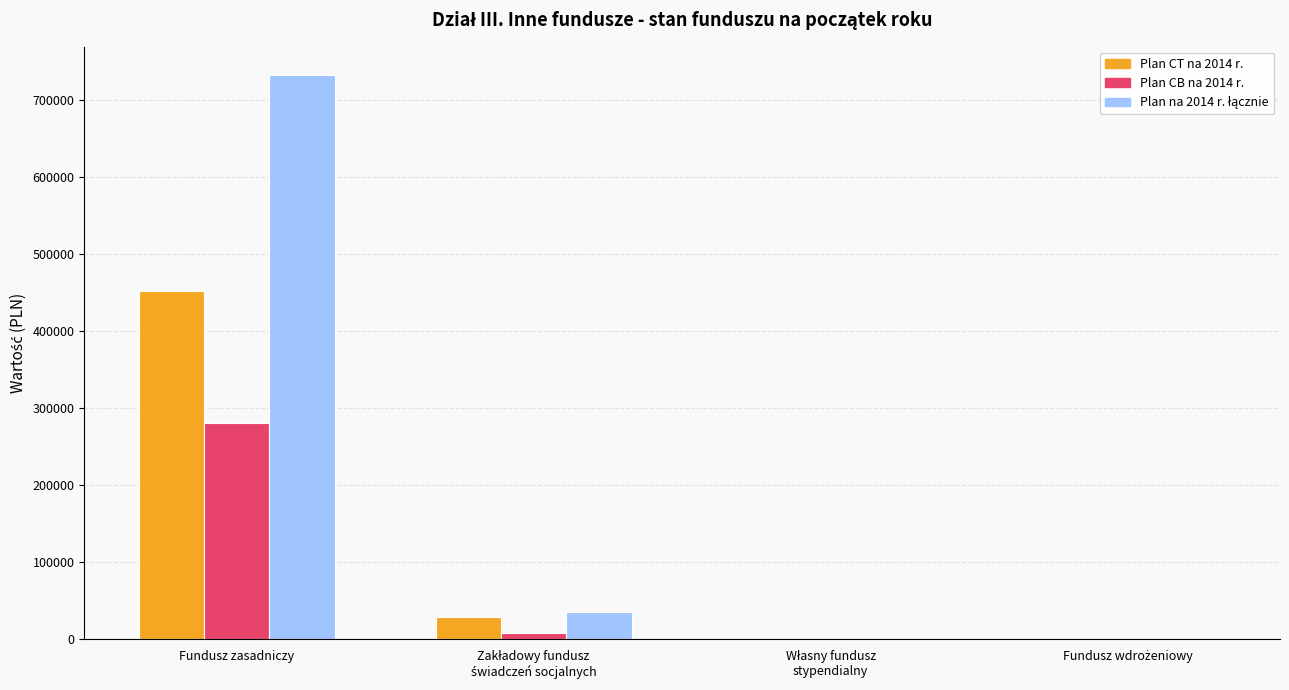

What is the greatest value displayed?

731991.3